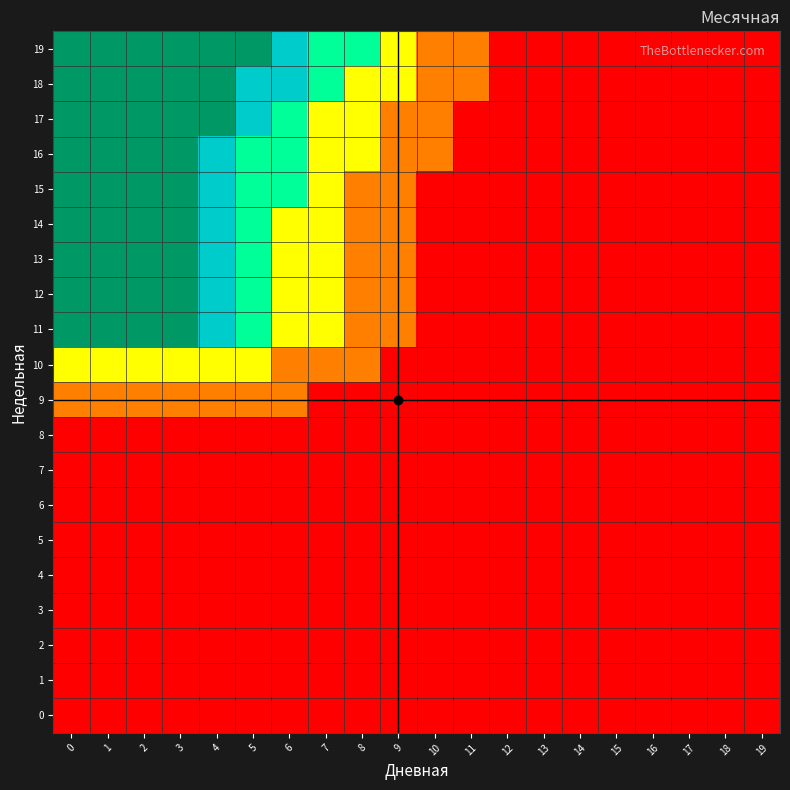

Reading left to right, what are all the values shown in this chart?

0: 0=1	1=1	2=1	3=1	4=1	5=1	6=1	7=1	8=1	9=1	10=1	11=1	12=1	13=1	14=1	15=1	16=1	17=1	18=1	19=1
1: 0=1	1=1	2=1	3=1	4=1	5=1	6=1	7=1	8=1	9=1	10=1	11=1	12=1	13=1	14=1	15=1	16=1	17=1	18=1	19=1
2: 0=1	1=1	2=1	3=1	4=1	5=1	6=1	7=1	8=1	9=1	10=1	11=1	12=1	13=1	14=1	15=1	16=1	17=1	18=1	19=1
3: 0=1	1=1	2=1	3=1	4=1	5=1	6=1	7=1	8=1	9=1	10=1	11=1	12=1	13=1	14=1	15=1	16=1	17=1	18=1	19=1
4: 0=1	1=1	2=1	3=1	4=1	5=1	6=1	7=1	8=1	9=1	10=1	11=1	12=1	13=1	14=1	15=1	16=1	17=1	18=1	19=1
5: 0=1	1=1	2=1	3=1	4=1	5=1	6=1	7=1	8=1	9=1	10=1	11=1	12=1	13=1	14=1	15=1	16=1	17=1	18=1	19=1
6: 0=1	1=1	2=1	3=1	4=1	5=1	6=1	7=1	8=1	9=1	10=1	11=1	12=1	13=1	14=1	15=1	16=1	17=1	18=1	19=1
7: 0=1	1=1	2=1	3=1	4=1	5=1	6=1	7=1	8=1	9=1	10=1	11=1	12=1	13=1	14=1	15=1	16=1	17=1	18=1	19=1
8: 0=1	1=1	2=1	3=1	4=1	5=1	6=1	7=1	8=1	9=1	10=1	11=1	12=1	13=1	14=1	15=1	16=1	17=1	18=1	19=1
9: 0=2	1=2	2=2	3=2	4=2	5=2	6=2	7=1	8=1	9=1	10=1	11=1	12=1	13=1	14=1	15=1	16=1	17=1	18=1	19=1
10: 0=3	1=3	2=3	3=3	4=3	5=3	6=2	7=2	8=2	9=1	10=1	11=1	12=1	13=1	14=1	15=1	16=1	17=1	18=1	19=1
11: 0=6	1=6	2=6	3=6	4=5	5=4	6=3	7=3	8=2	9=2	10=1	11=1	12=1	13=1	14=1	15=1	16=1	17=1	18=1	19=1
12: 0=6	1=6	2=6	3=6	4=5	5=4	6=3	7=3	8=2	9=2	10=1	11=1	12=1	13=1	14=1	15=1	16=1	17=1	18=1	19=1
13: 0=6	1=6	2=6	3=6	4=5	5=4	6=3	7=3	8=2	9=2	10=1	11=1	12=1	13=1	14=1	15=1	16=1	17=1	18=1	19=1
14: 0=6	1=6	2=6	3=6	4=5	5=4	6=3	7=3	8=2	9=2	10=1	11=1	12=1	13=1	14=1	15=1	16=1	17=1	18=1	19=1
15: 0=6	1=6	2=6	3=6	4=5	5=4	6=4	7=3	8=2	9=2	10=1	11=1	12=1	13=1	14=1	15=1	16=1	17=1	18=1	19=1
16: 0=6	1=6	2=6	3=6	4=5	5=4	6=4	7=3	8=3	9=2	10=2	11=1	12=1	13=1	14=1	15=1	16=1	17=1	18=1	19=1
17: 0=6	1=6	2=6	3=6	4=6	5=5	6=4	7=3	8=3	9=2	10=2	11=1	12=1	13=1	14=1	15=1	16=1	17=1	18=1	19=1
18: 0=6	1=6	2=6	3=6	4=6	5=5	6=5	7=4	8=3	9=3	10=2	11=2	12=1	13=1	14=1	15=1	16=1	17=1	18=1	19=1
19: 0=6	1=6	2=6	3=6	4=6	5=6	6=5	7=4	8=4	9=3	10=2	11=2	12=1	13=1	14=1	15=1	16=1	17=1	18=1	19=1